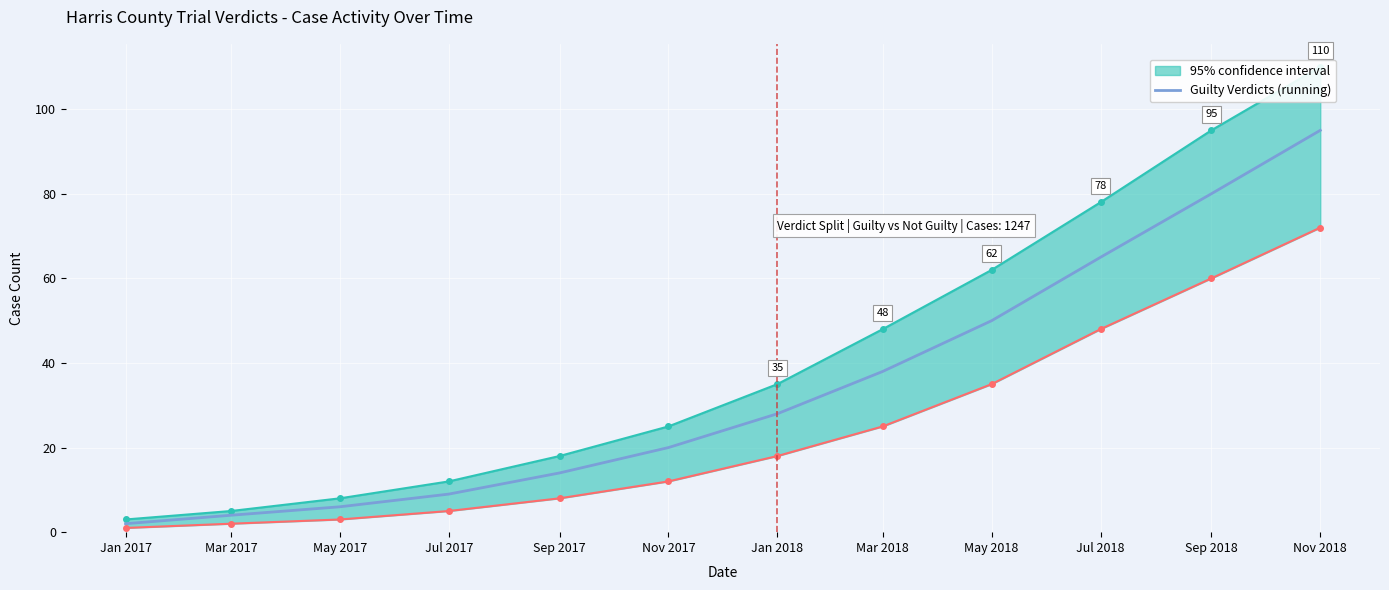

Which label corresponds to the smallest value in the chart?

Jan 2017